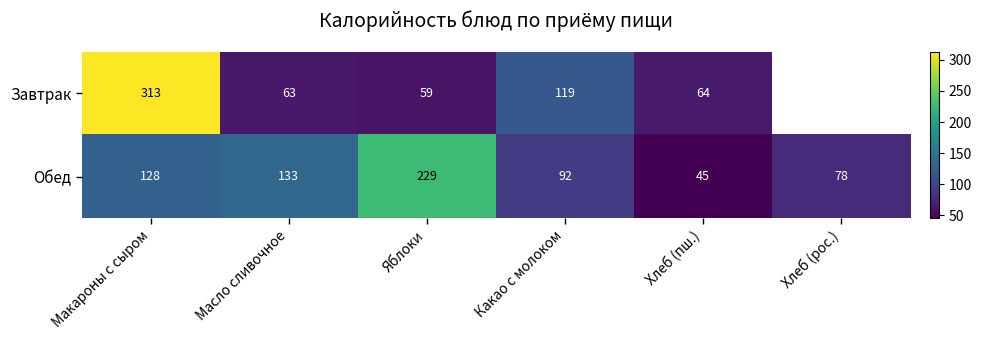

How many series are shown in this chart?

2